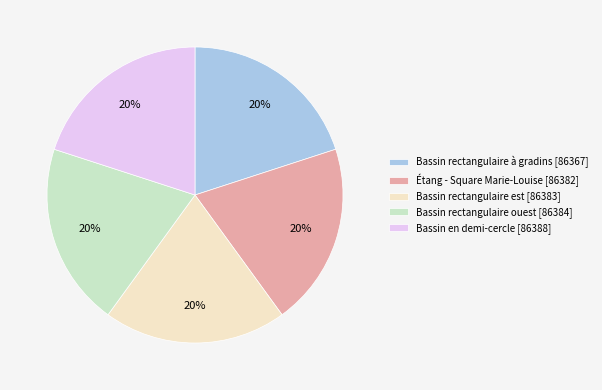

Combined, do Bassin rectangulaire ouest [86384] and Bassin en demi-cercle [86388] account for over 50%?

No